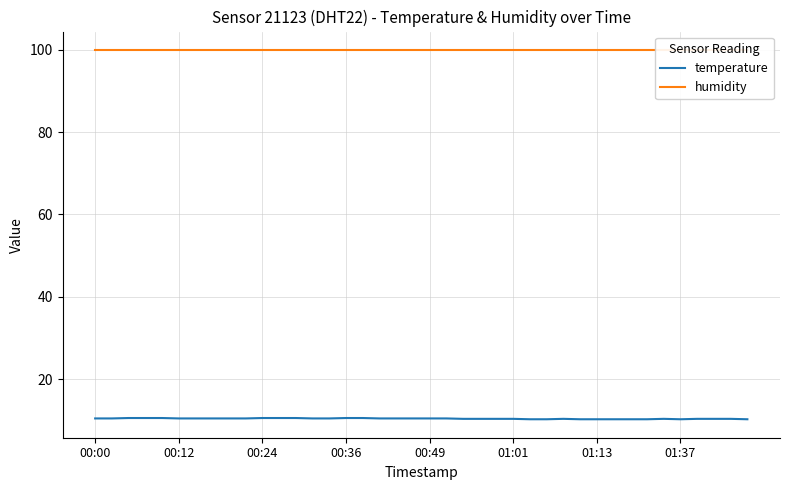

True or false: temperature has more than 2 interior local peaks.

False